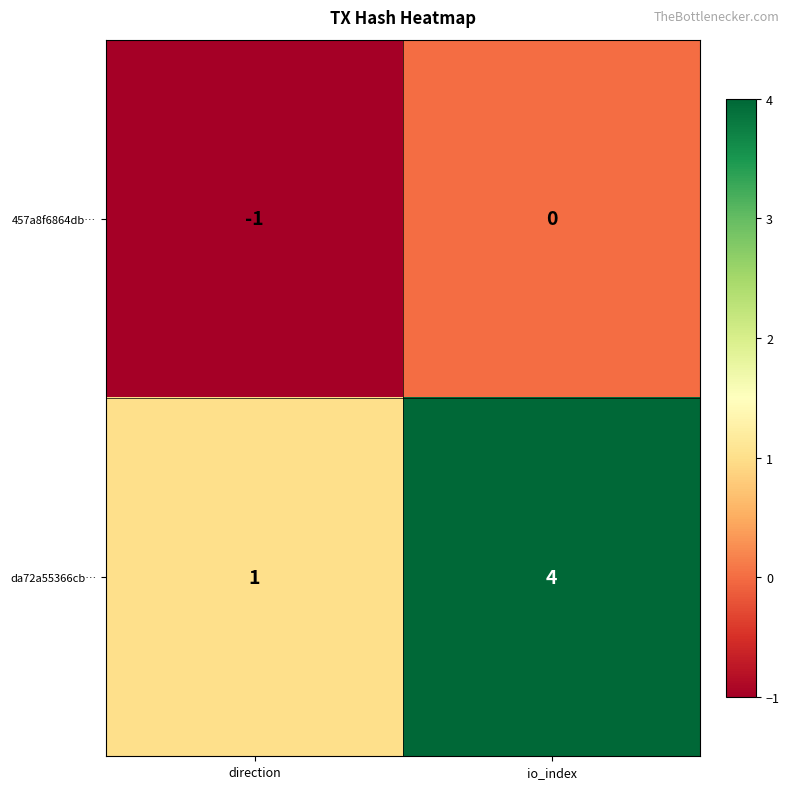

Count the number of data series in this chart.

2